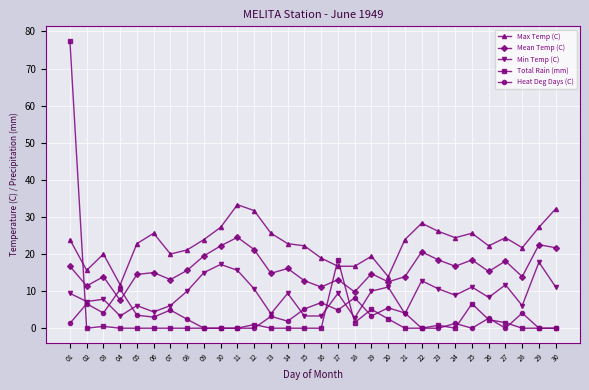

True or false: Min Temp (C) and Mean Temp (C) intersect in this chart.

False